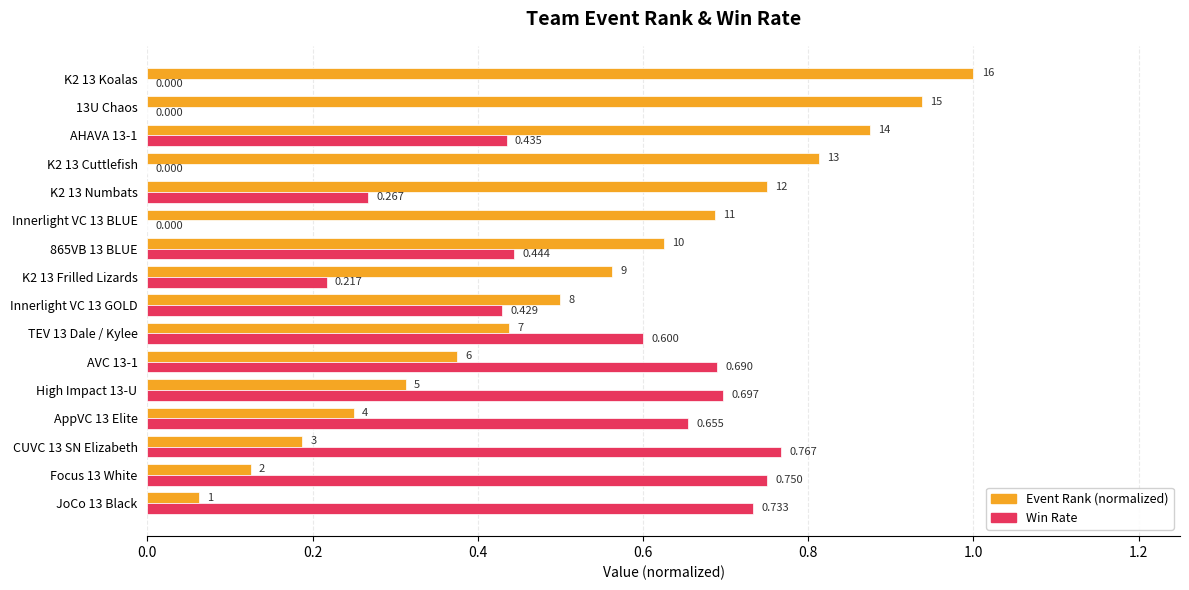

What are all the series names shown in the legend?

Event Rank (normalized), Win Rate